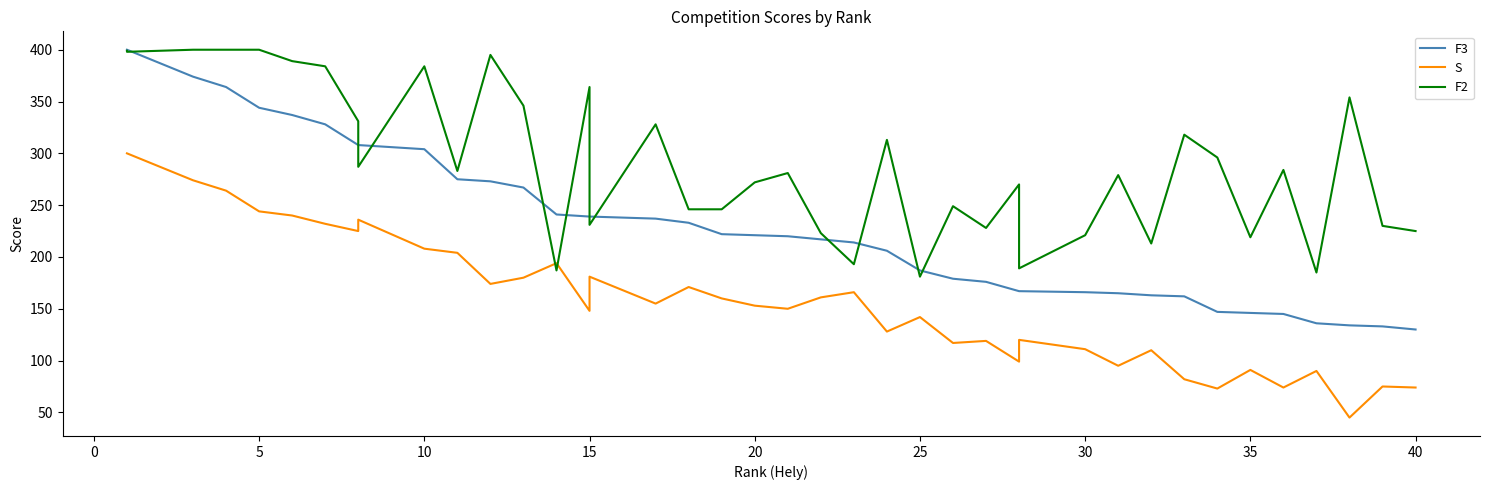

What is the sum of all F3 values?

9274